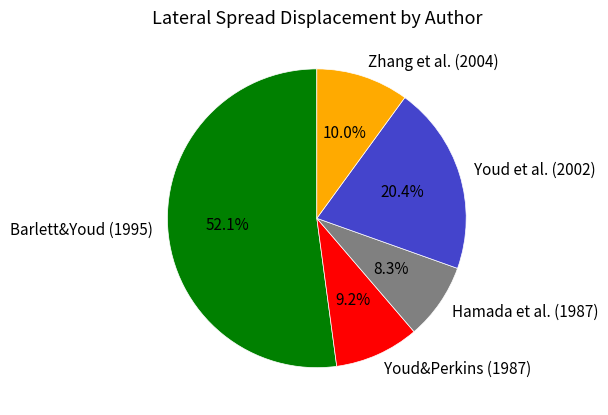

Count the number of slices in the pie.

5